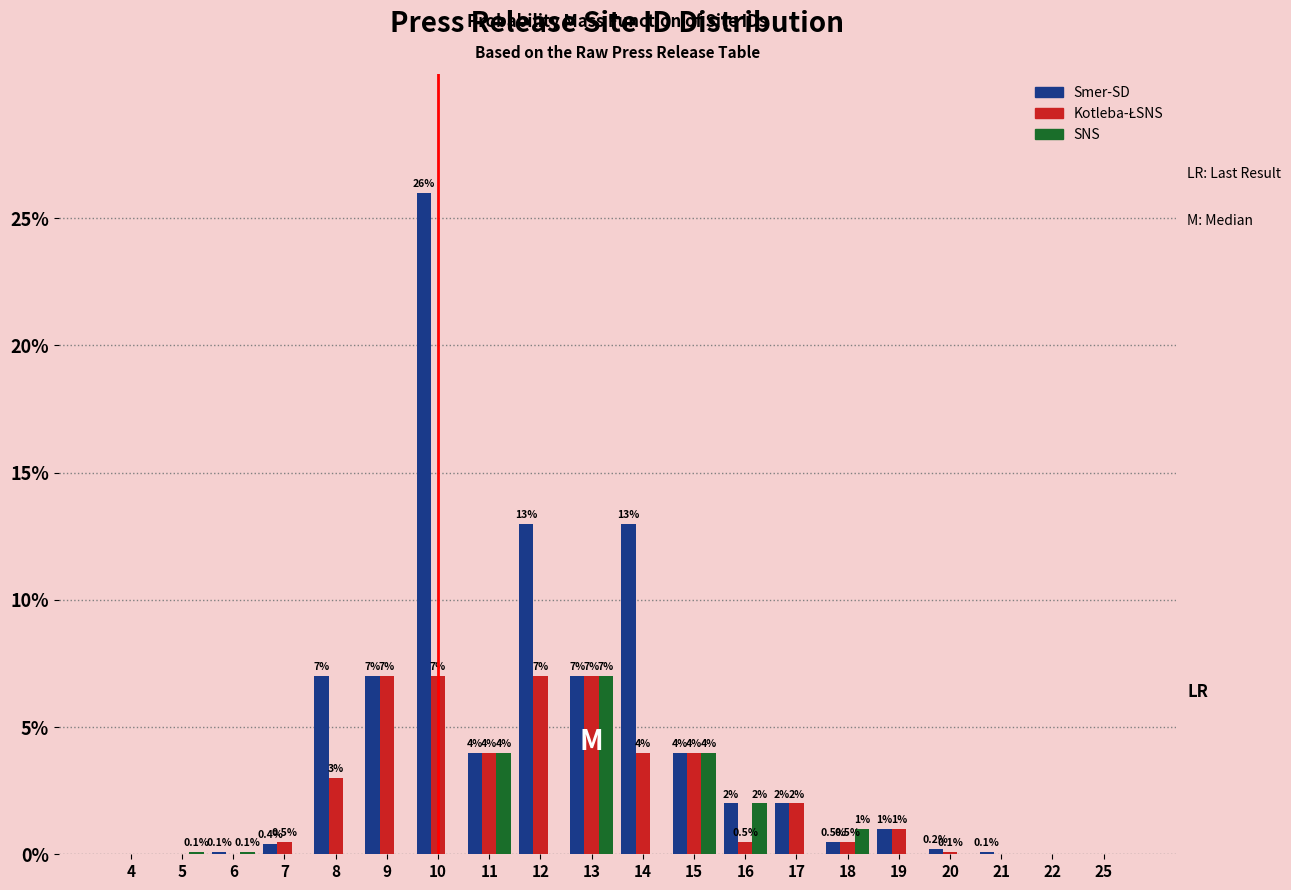

Which series changed the most between 12 and 15?

Smer-SD